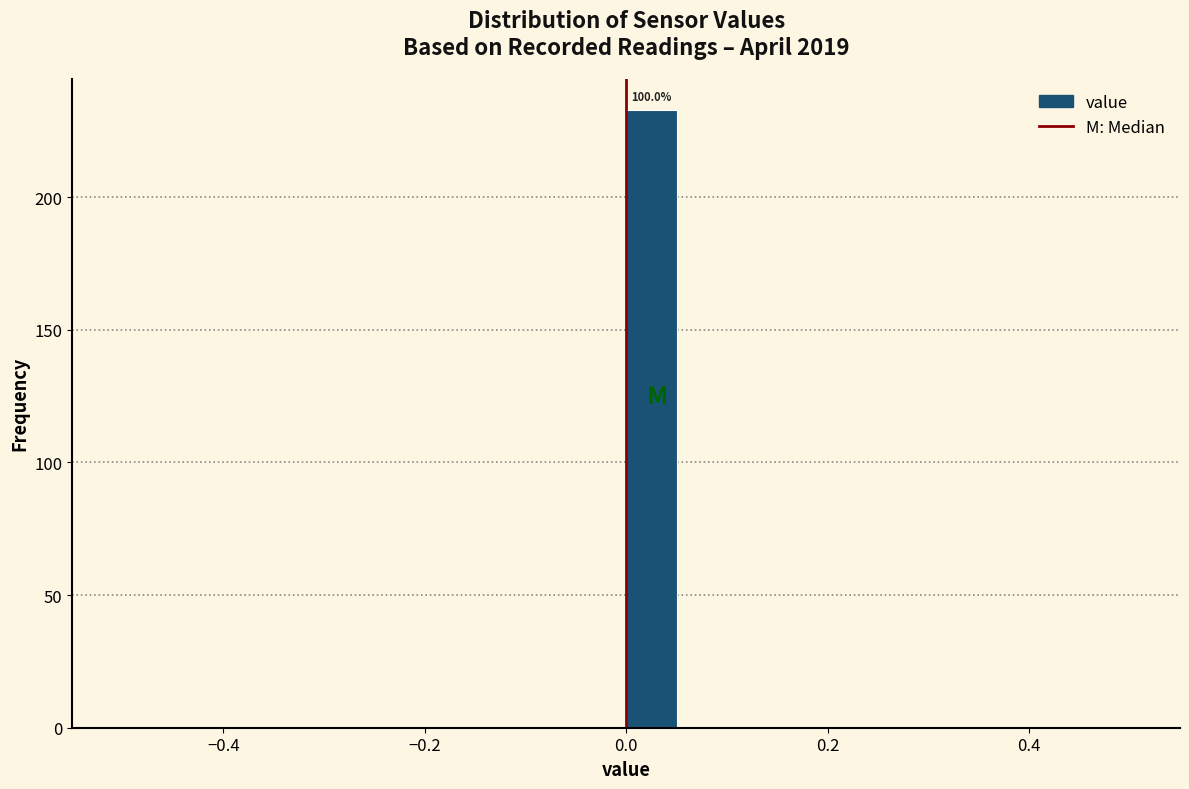

Around what value on the x-axis is the tallest bar? Give the approximate position of its centre, as read against the axis.

0.02